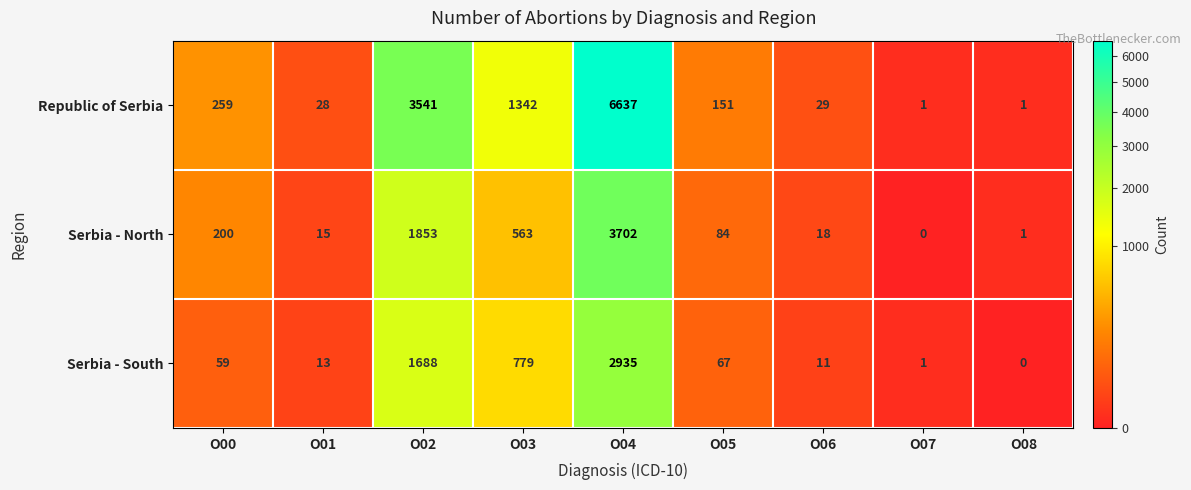

What is the sum of all Serbia - North values?

6436